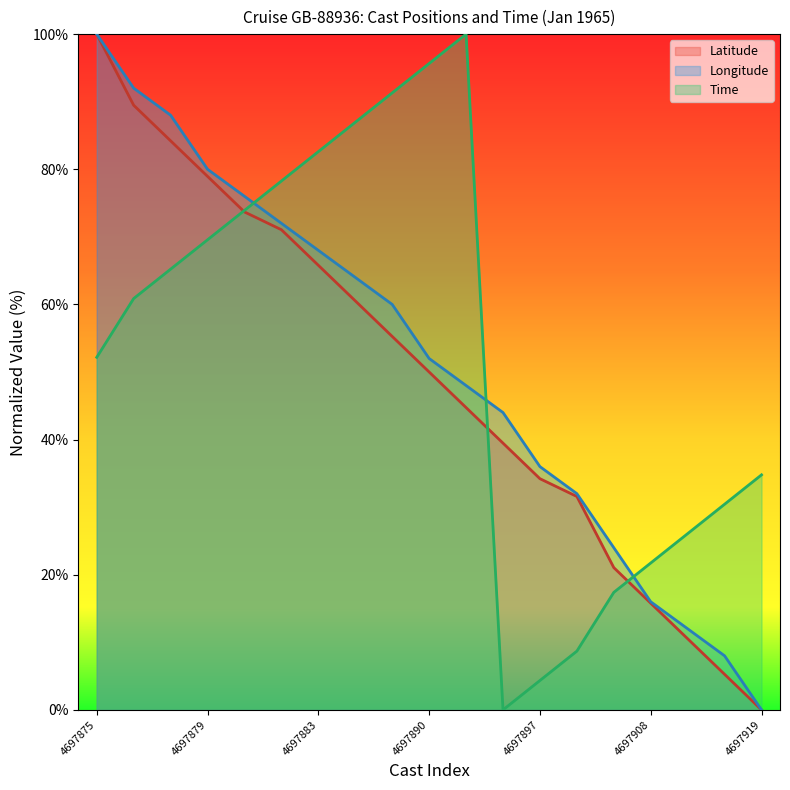

What is the average value of the Time series?

52.6